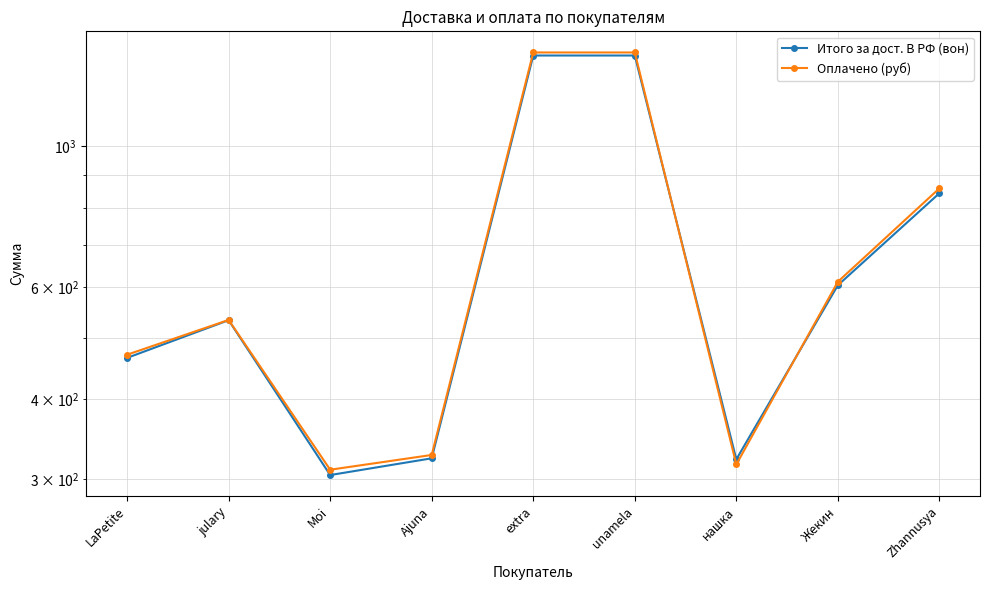

How many values in the Оплачено (руб) series exceed 533?

4